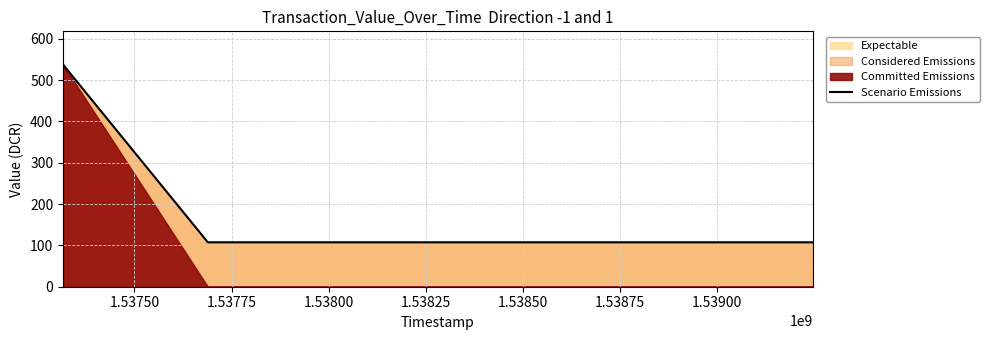

What is the maximum value for Scenario Emissions?

537.5